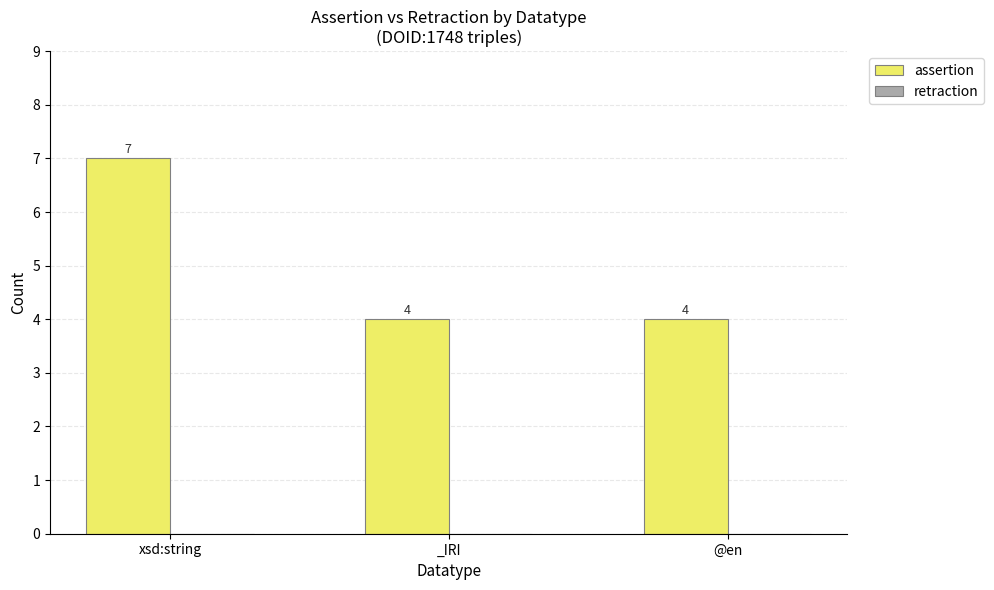

What is the ratio of the value at _IRI to the value at @en?

1.0